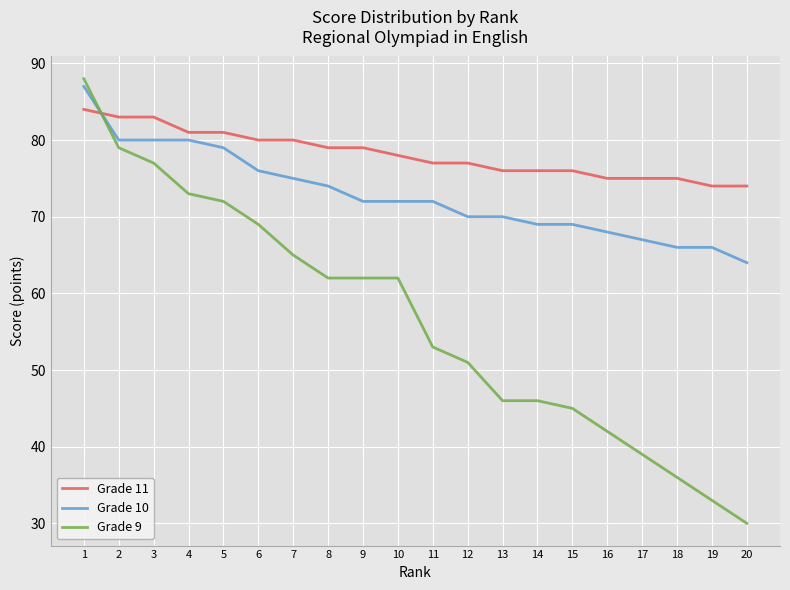

Which category has the lowest value in the Grade 9 series?

20